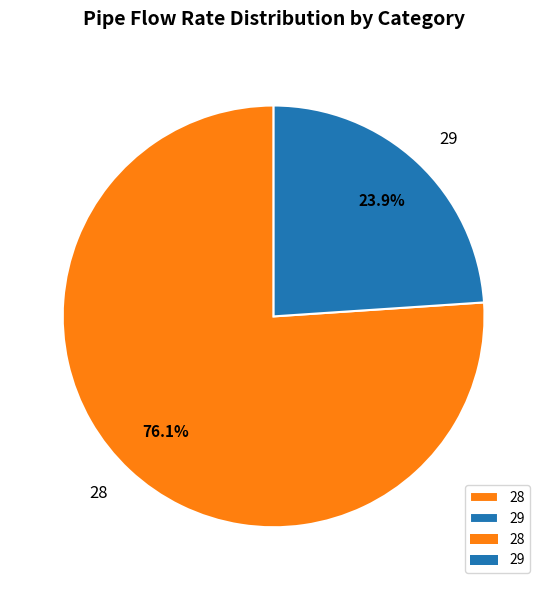

Is 29 the majority of the pie?

No